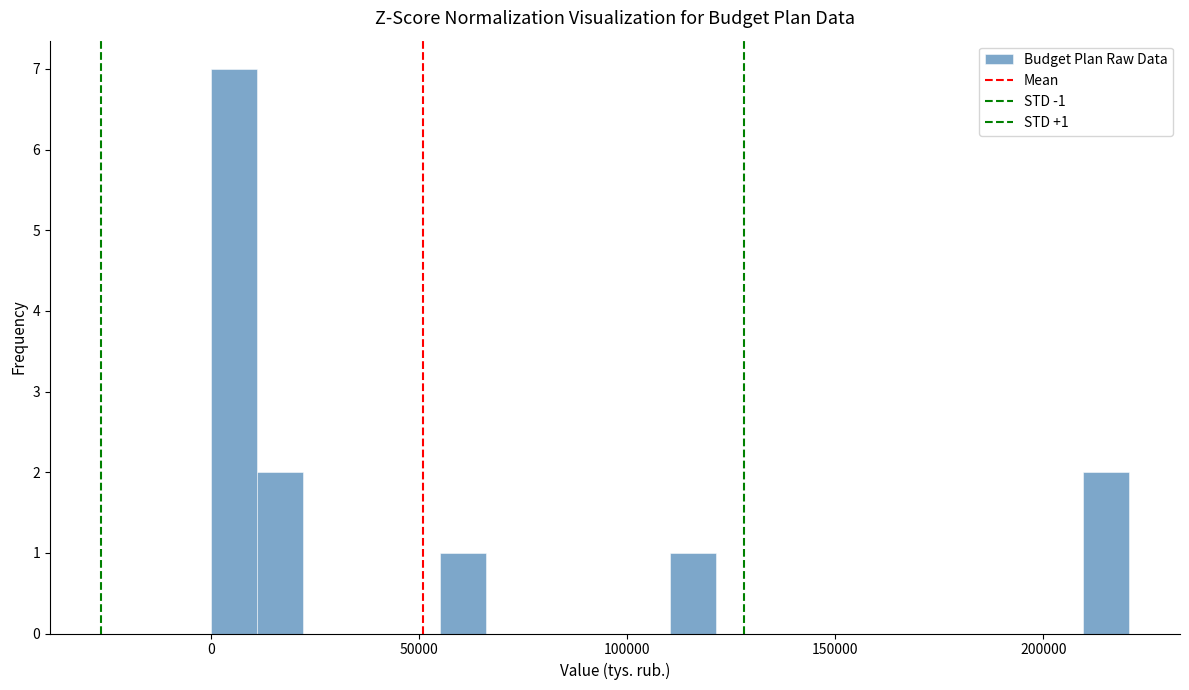

Read against the x-axis, roughly where is the centre of the tallest bar?

5000